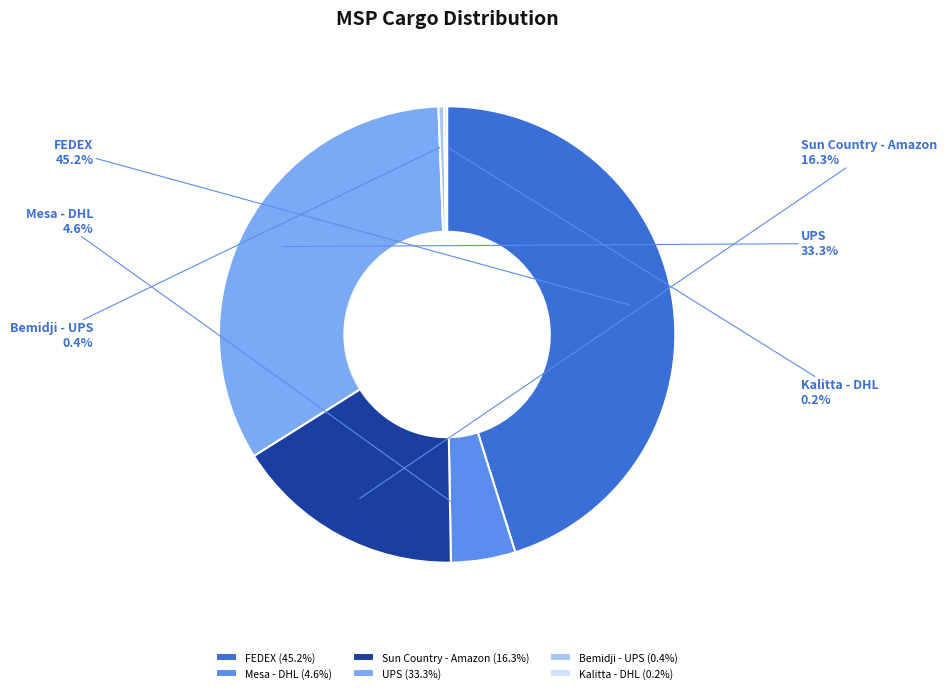

Which has a higher value, Bemidji - UPS or Sun Country - Amazon?

Sun Country - Amazon